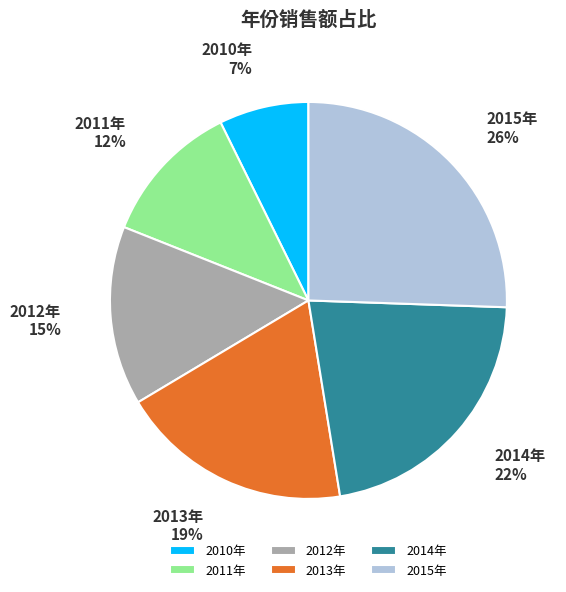

How many segments does this pie chart have?

6